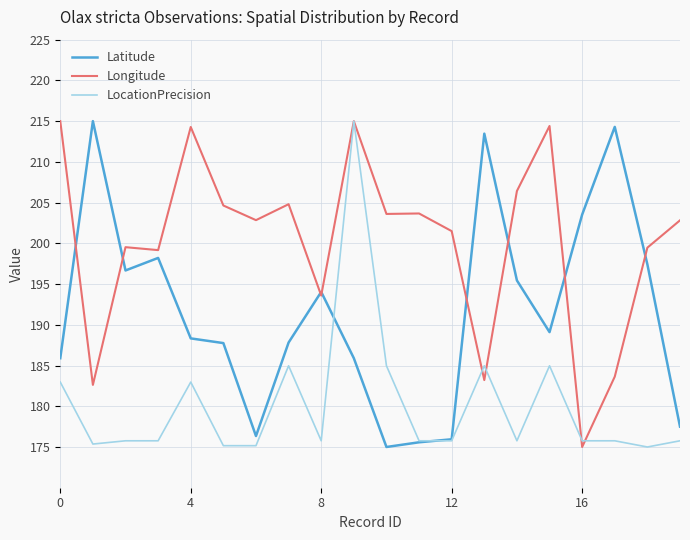

What is the minimum value shown in the chart?

175.0